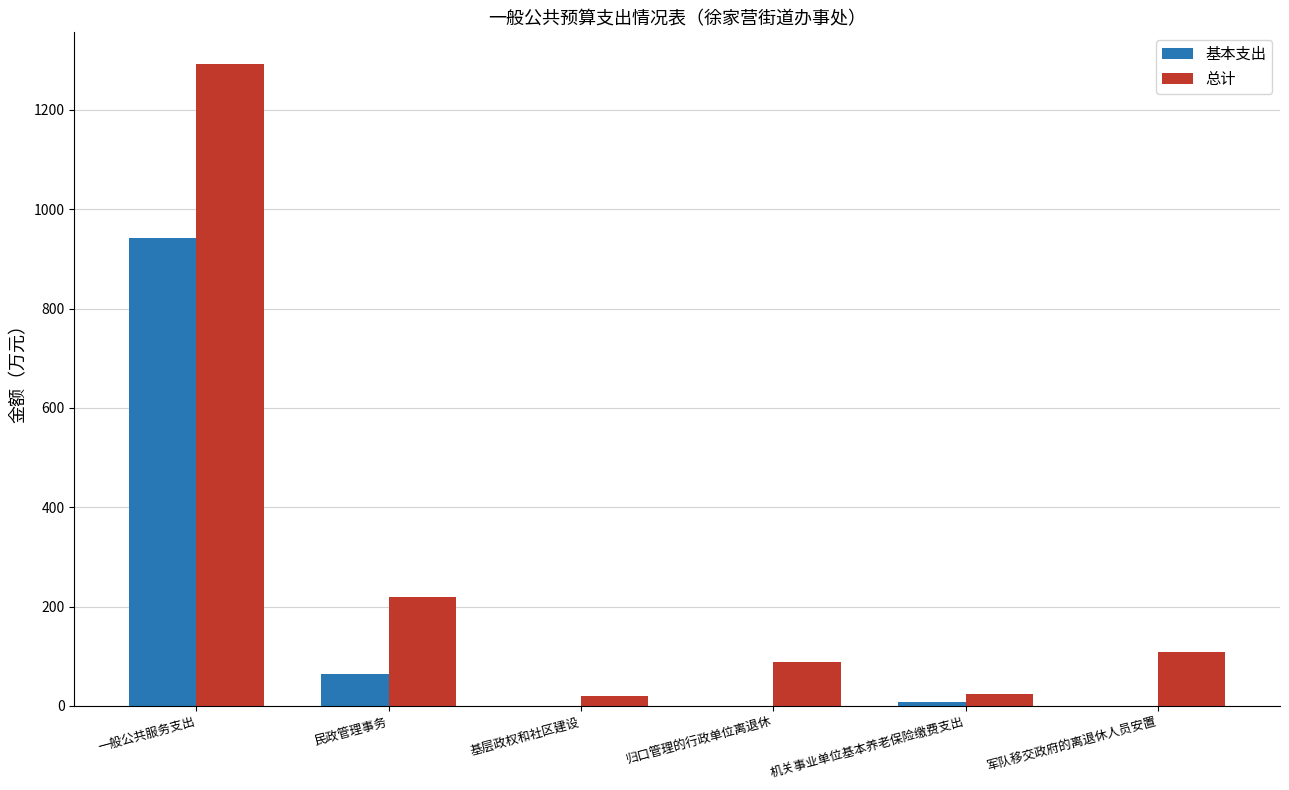

Are the bars horizontal?

No